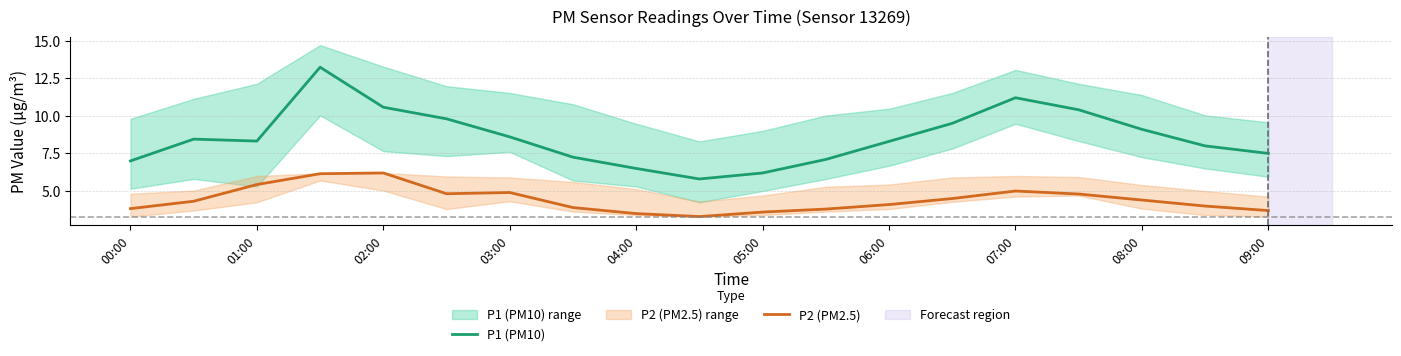

True or false: P1 (PM10) and P2 (PM2.5) intersect in this chart.

False